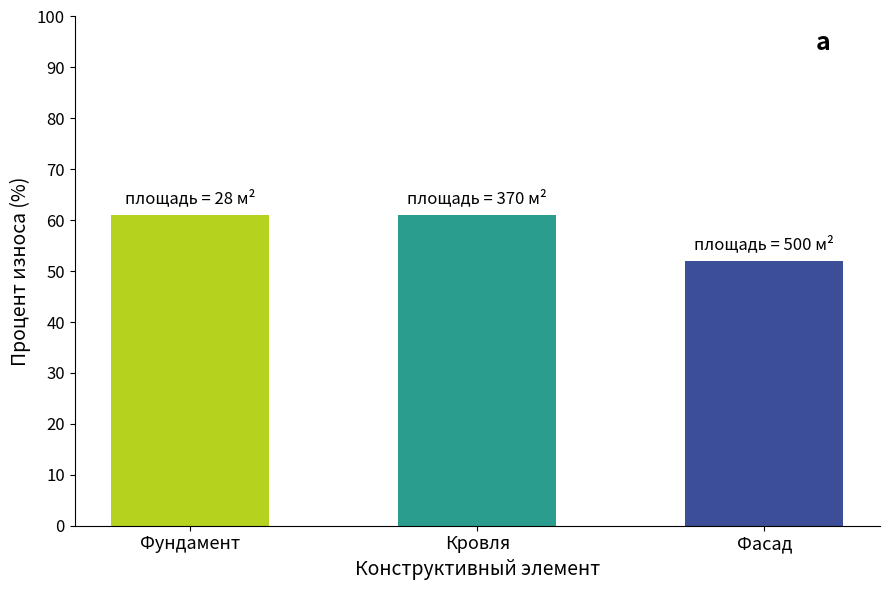

The chart shows a value of 61 at Фундамент. True or false?

True